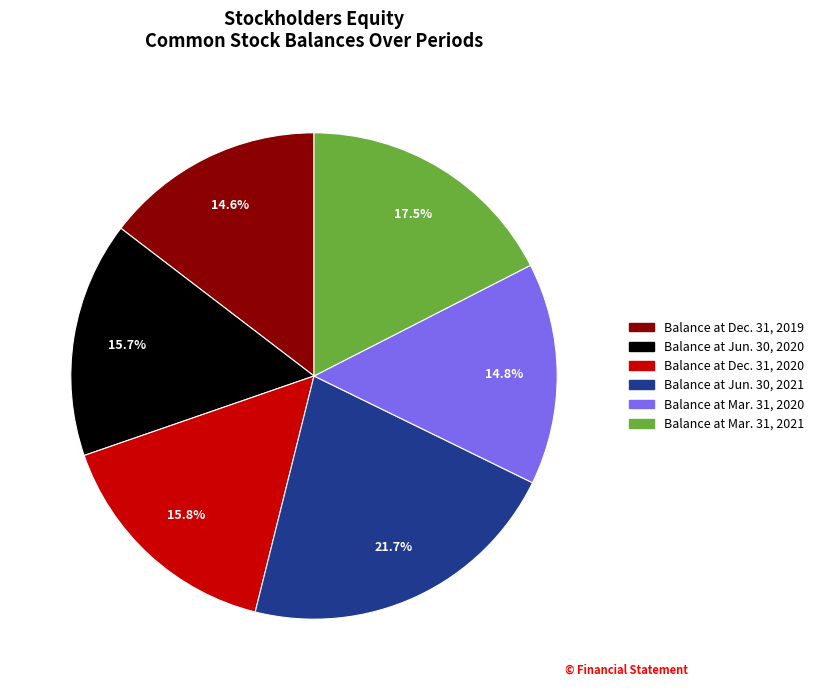

Rank the categories by value from lowest to highest.

Balance at Dec. 31, 2019, Balance at Mar. 31, 2020, Balance at Jun. 30, 2020, Balance at Dec. 31, 2020, Balance at Mar. 31, 2021, Balance at Jun. 30, 2021